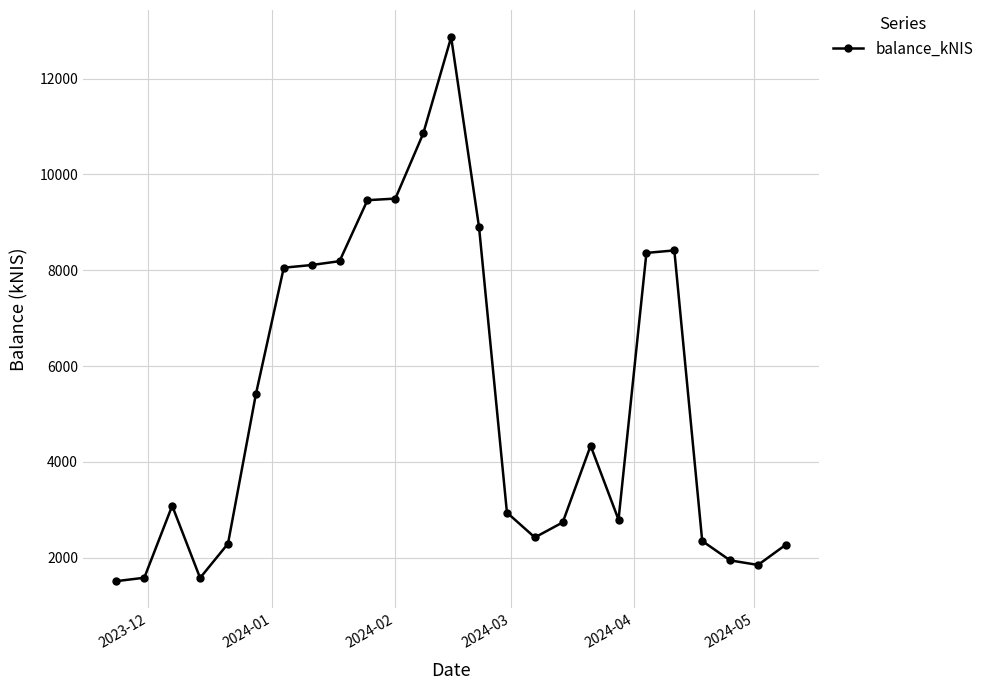

What is the difference between the maximum and second lowest values?

11285.1